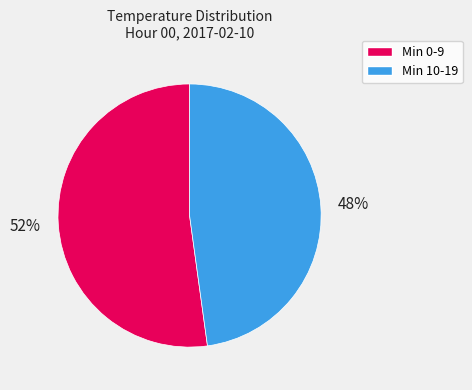

Is there a majority slice in this chart?

Yes